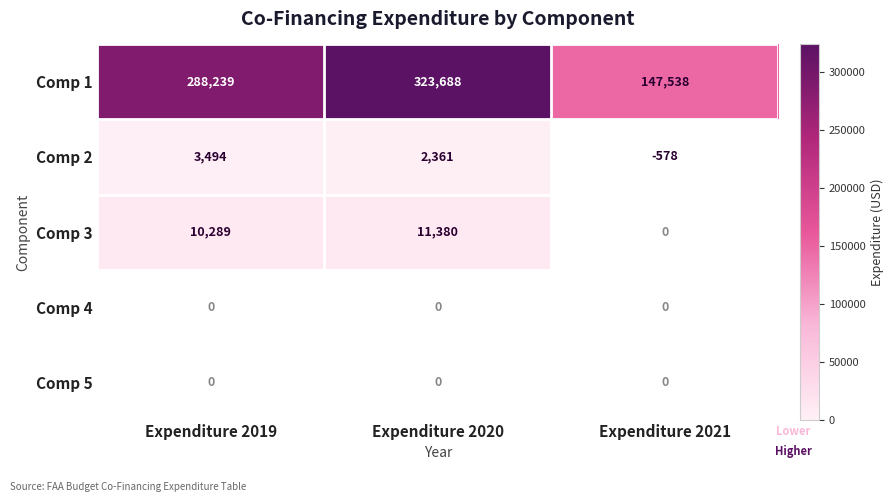

What is the lowest value of the Comp 1 series?

147538